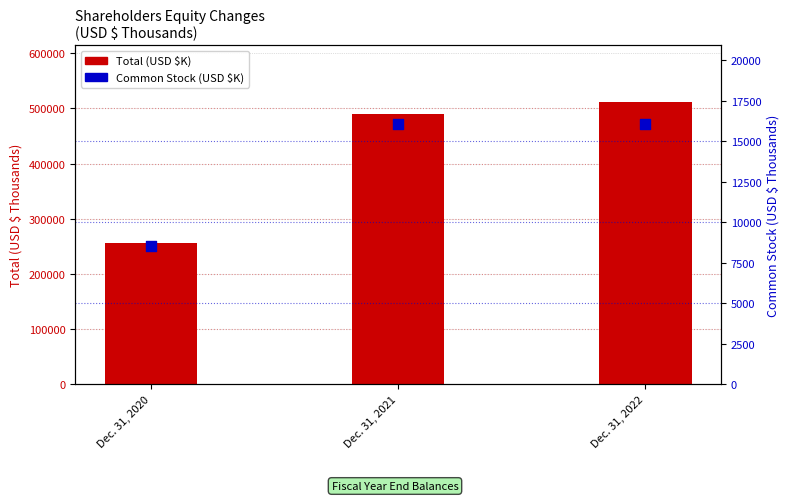

Is the value of Common Stock (USD $K) at Dec. 31, 2020 greater than the value of Total (USD $K) at Dec. 31, 2022?

No